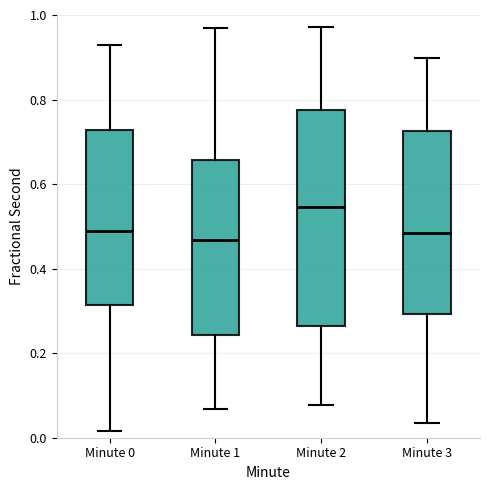

Which box is the tallest, from its lower edge to its upper edge?

Minute 2